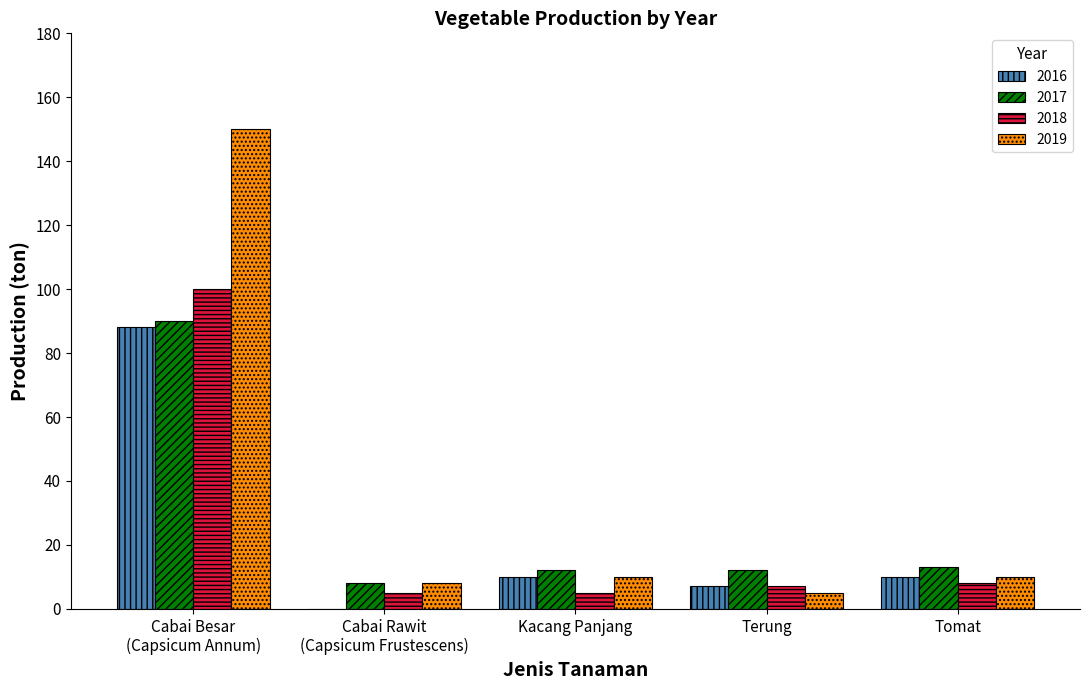

What is the spread (max minus min) of values at Kacang Panjang?

7